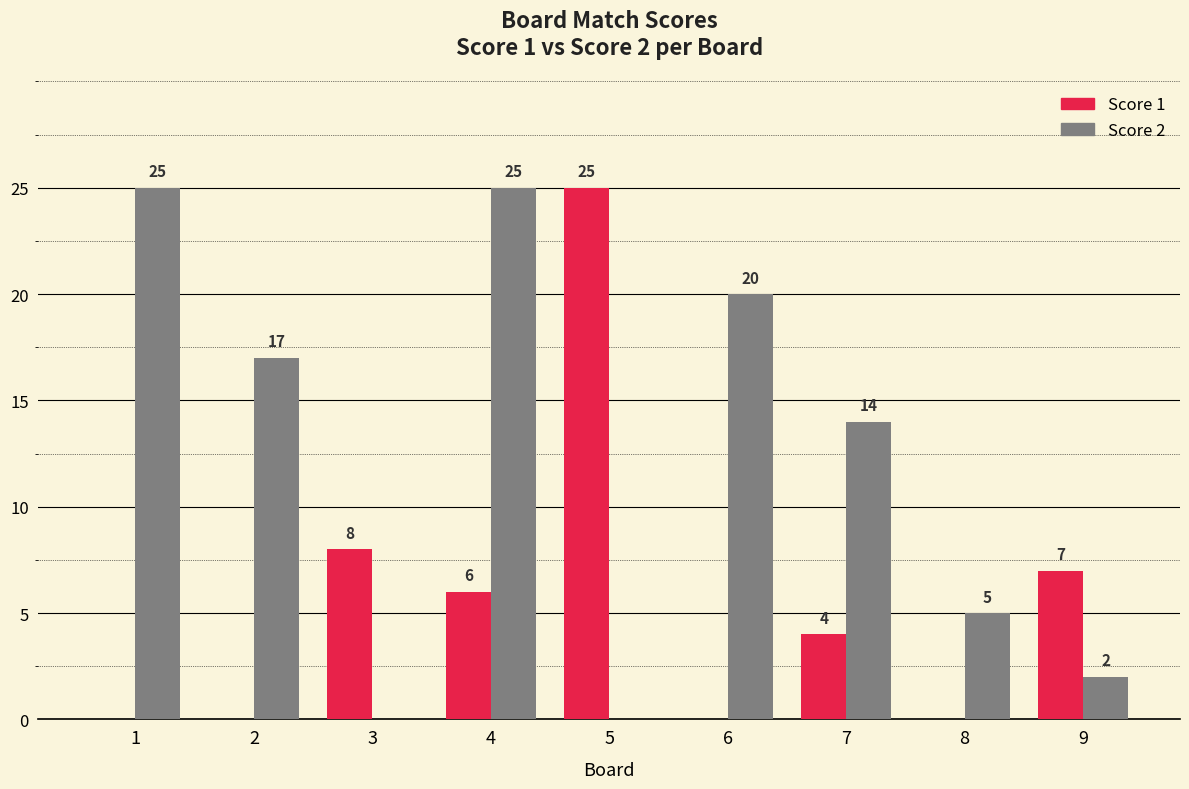

Between 3 and 4, which series saw the biggest shift?

Score 2